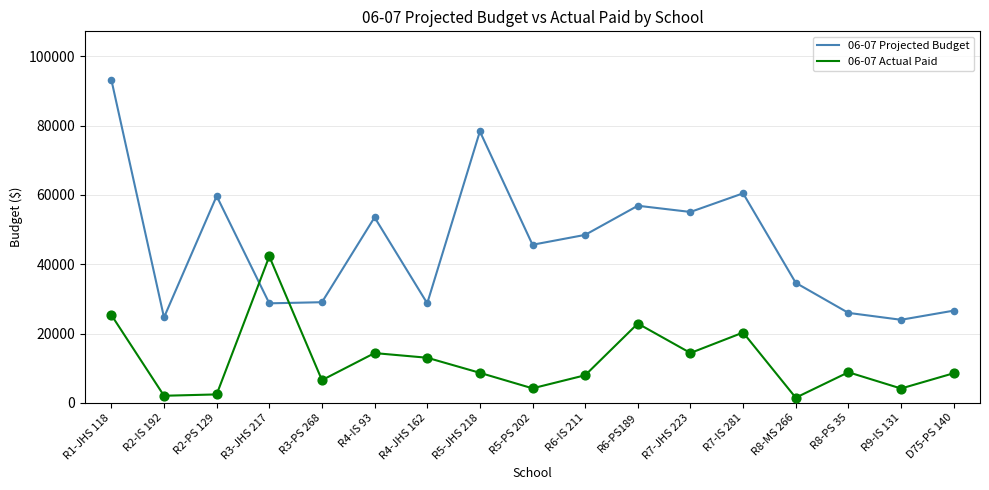

Which series has the largest range (max minus min)?

06-07 Projected Budget